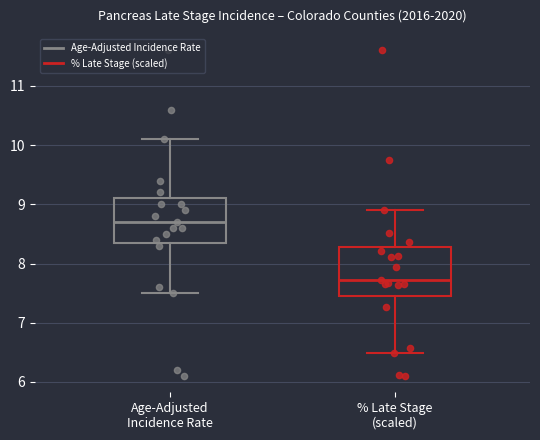

Reading left to right, transcribe this box plot: for each box, give where its median line is, the range the box spans, and where its two whiskers end, as read against the y-axis. The values are not printed on the chart, so give them approximately, as read against the axis.

Age-Adjusted Incidence Rate: median 8.7, box 8.4 to 9.1, whiskers 7.5 to 10.1
% Late Stage (scaled): median 7.7, box 7.5 to 8.3, whiskers 6.5 to 8.9